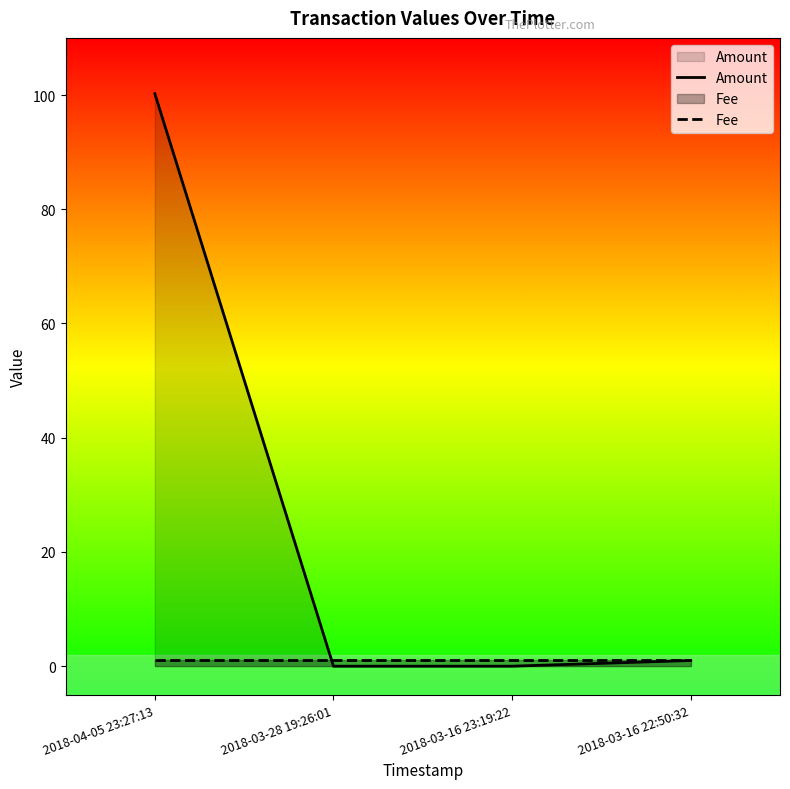

Which series changed the most between 2018-03-16 23:19:22 and 2018-03-16 22:50:32?

Amount